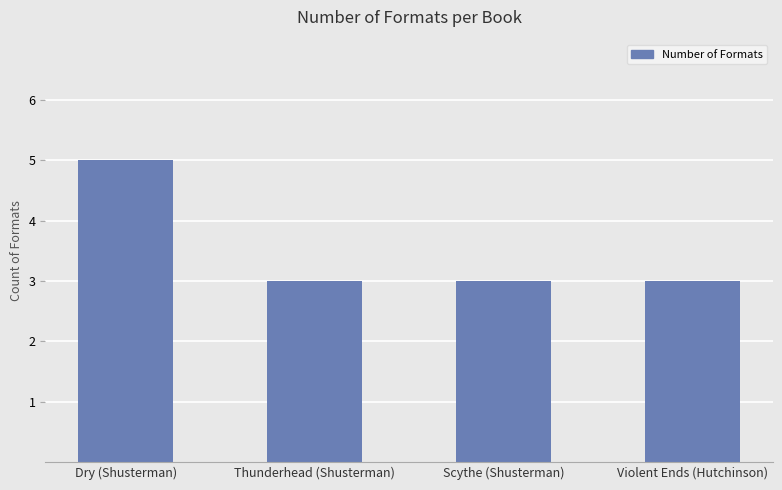

The value at Thunderhead (Shusterman) is 2. True or false?

False